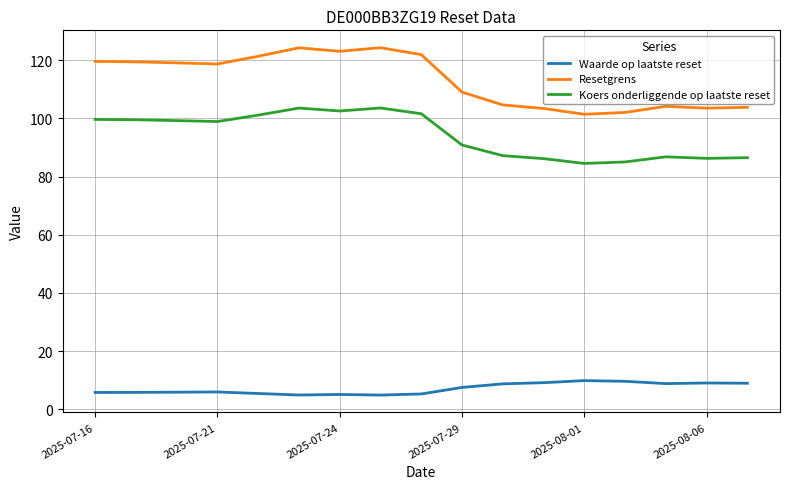

At how many categories does at least one series exceed 47?

17